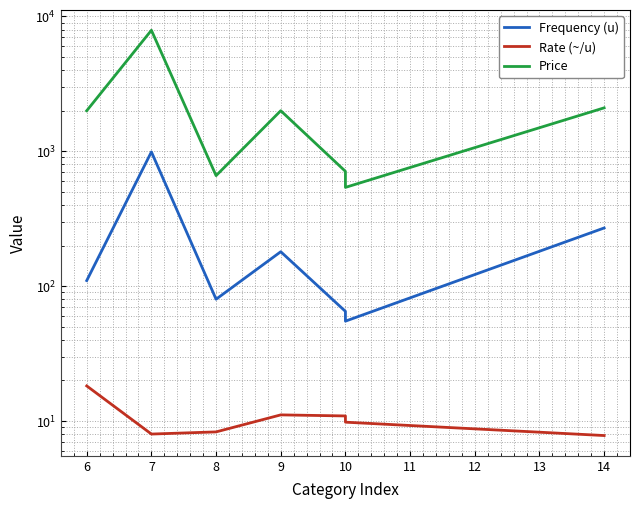

What are all the series names shown in the legend?

Frequency (u), Rate (~/u), Price